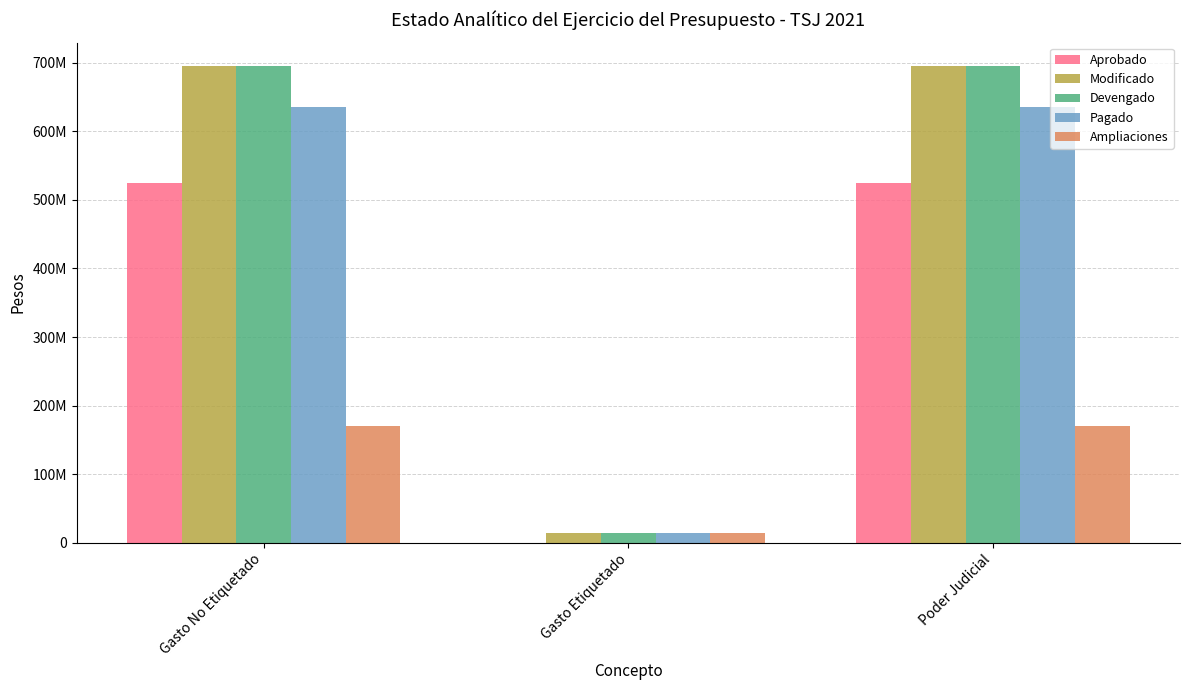

What are all the series names shown in the legend?

Aprobado, Modificado, Devengado, Pagado, Ampliaciones